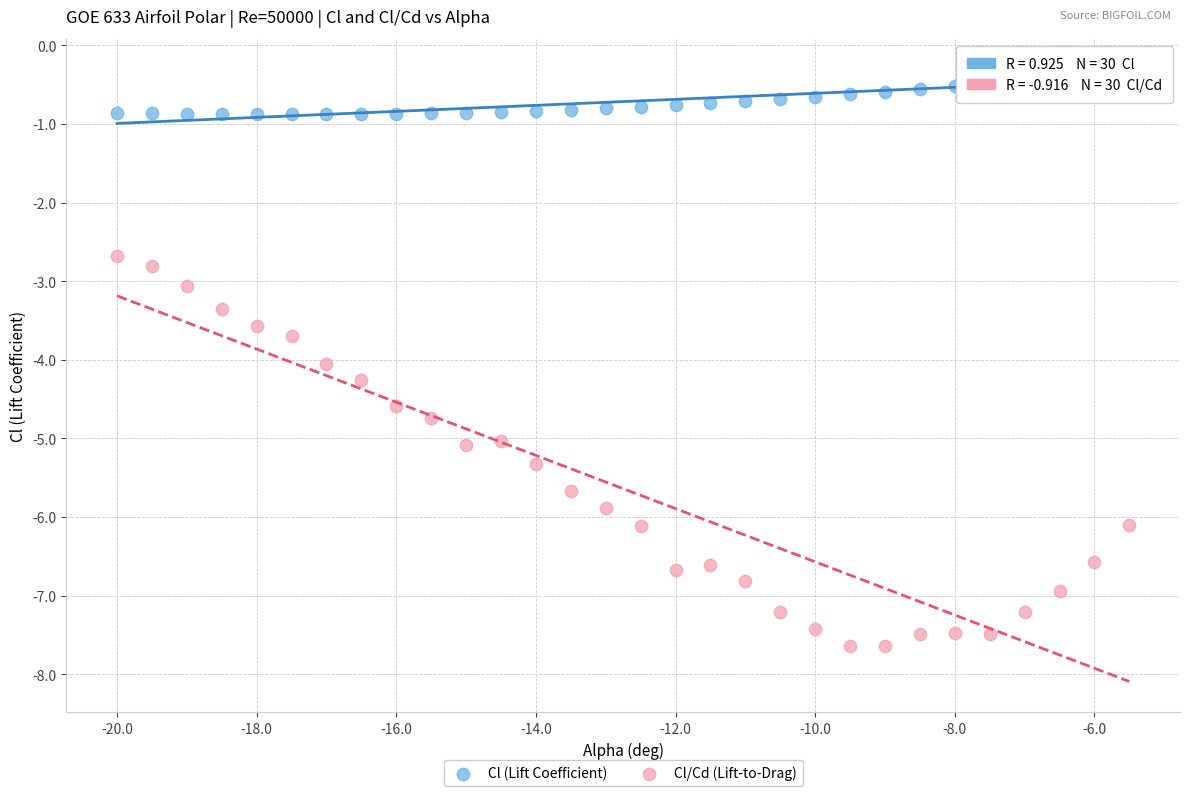

Which series has the widest spread of Y values?

Cl/Cd (Lift-to-Drag)